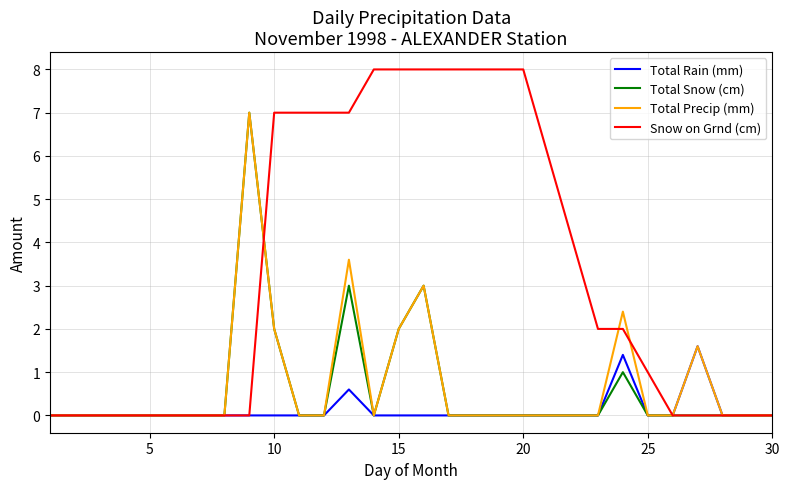

Which series has the widest spread of values?

Snow on Grnd (cm)